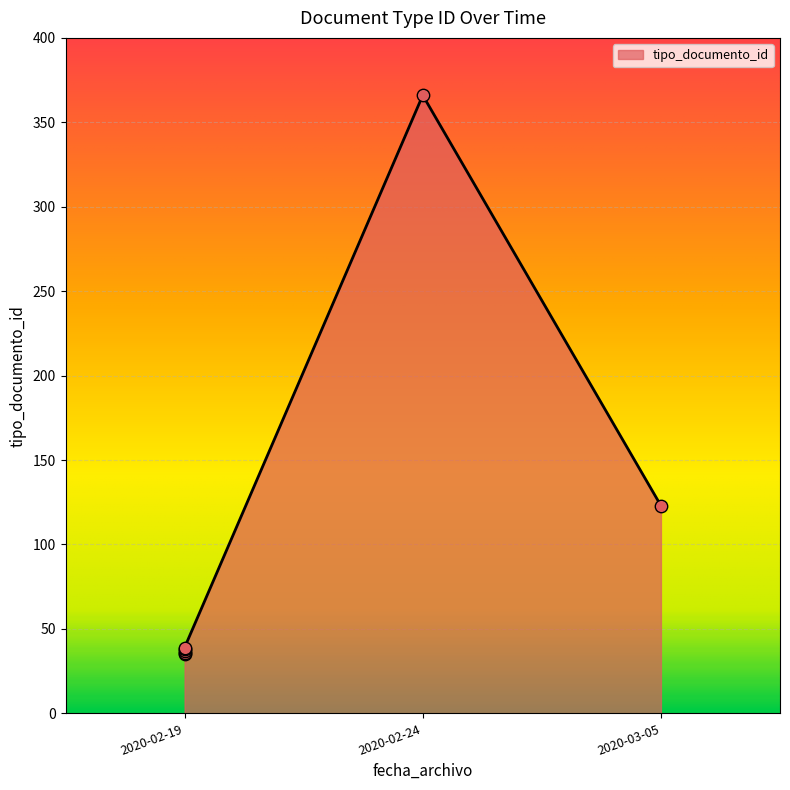

Which has a higher value, 2020-02-19 or 2020-02-19?

2020-02-19